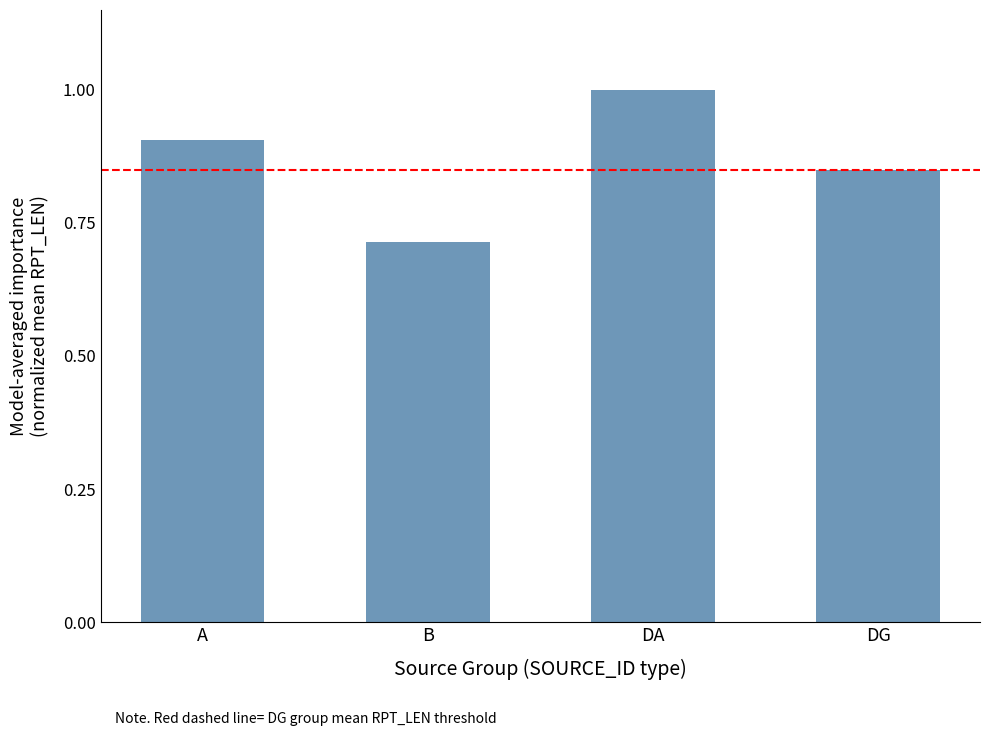

What position from the right is DA?

2